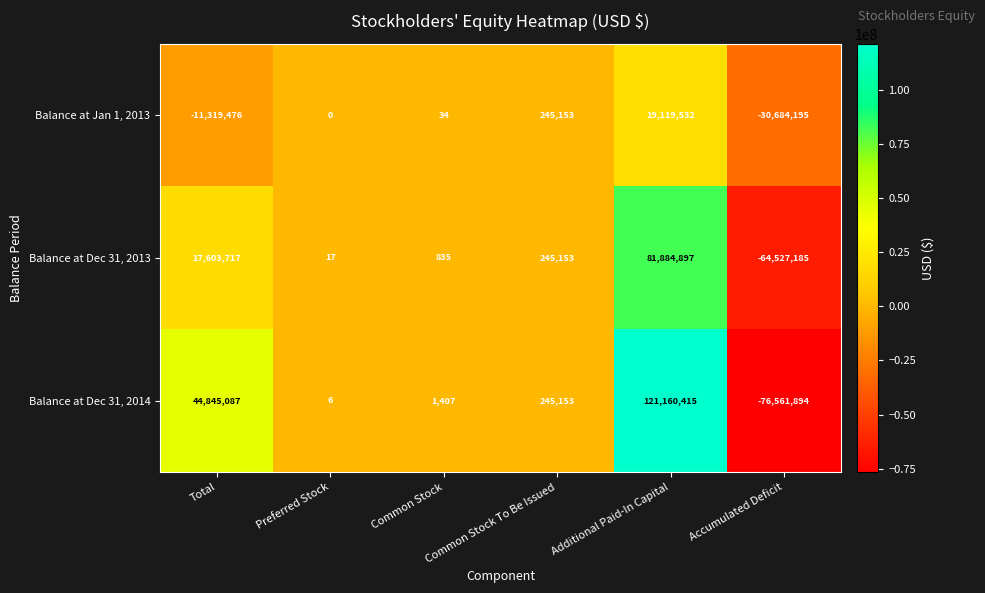

What is the smallest value displayed?

-76561894